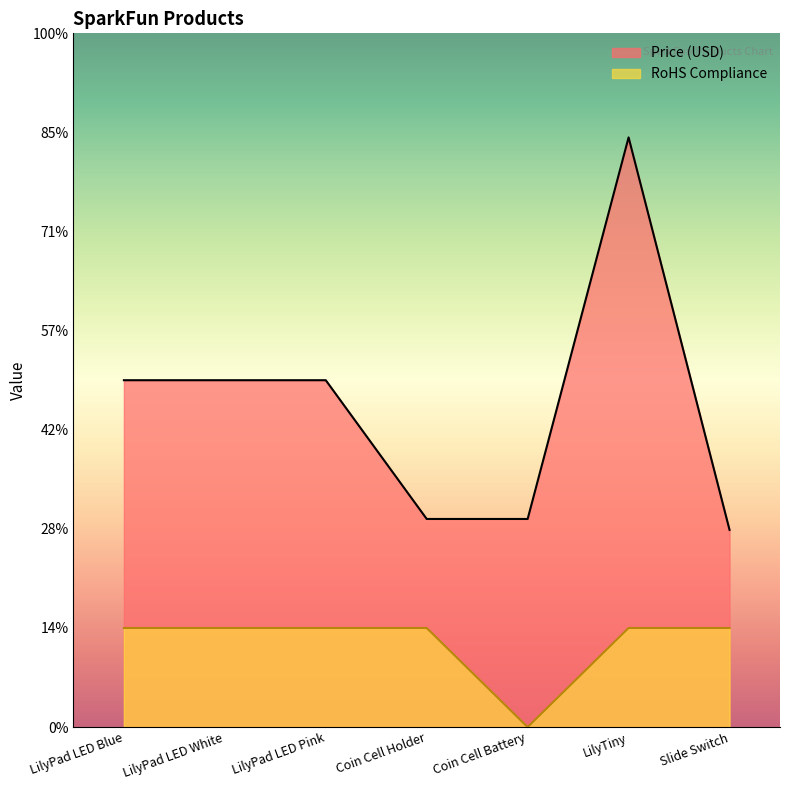

Rank the series by their maximum value, from highest to lowest.

Price (USD), RoHS Compliance